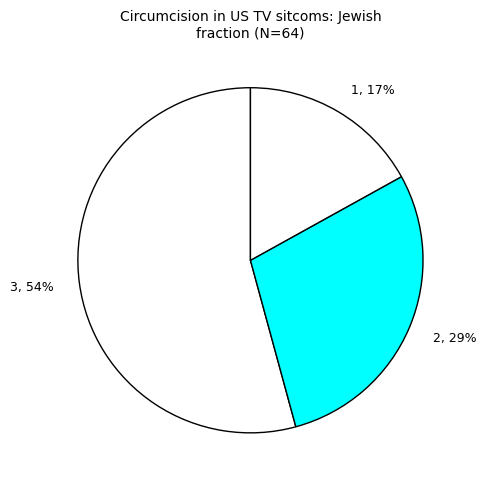

True or false: 3, 54% accounts for 40% of the total.

False